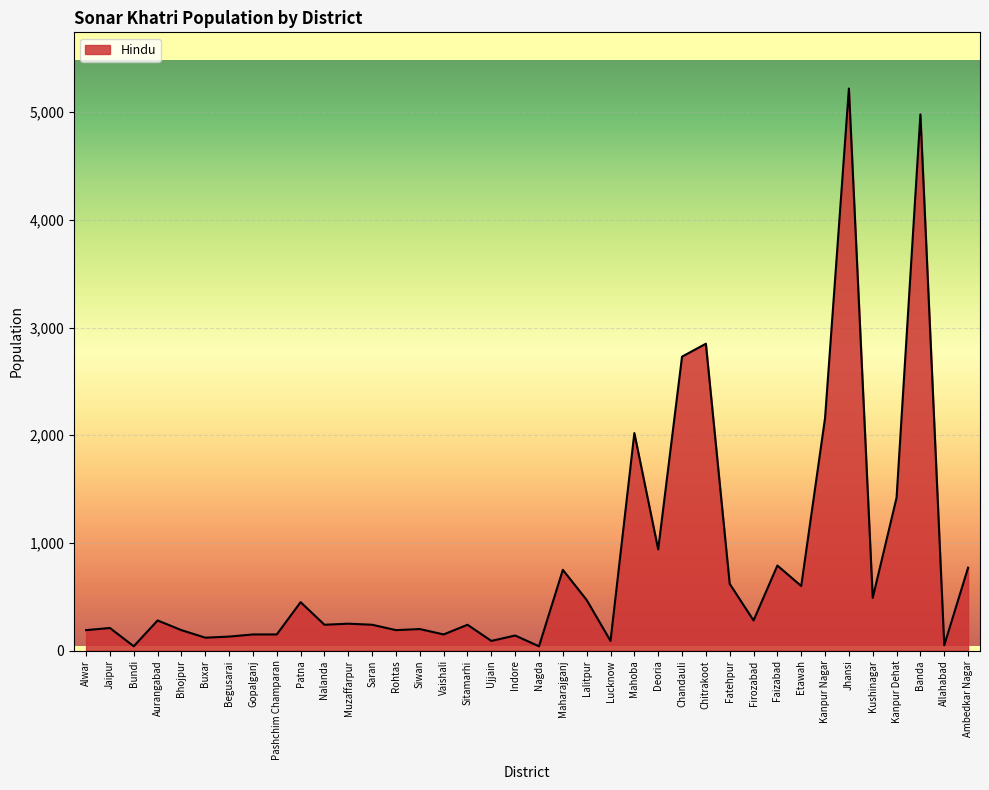

The value at Indore is 140. True or false?

True